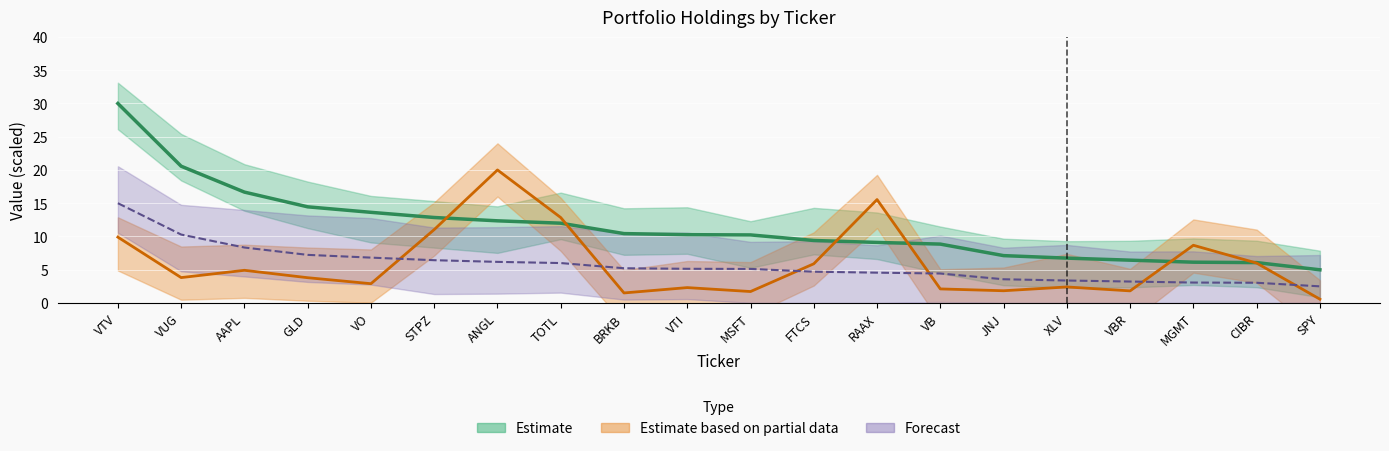

What is the value of the Weighting (Forecast) point at the 4th from the left?

7.2